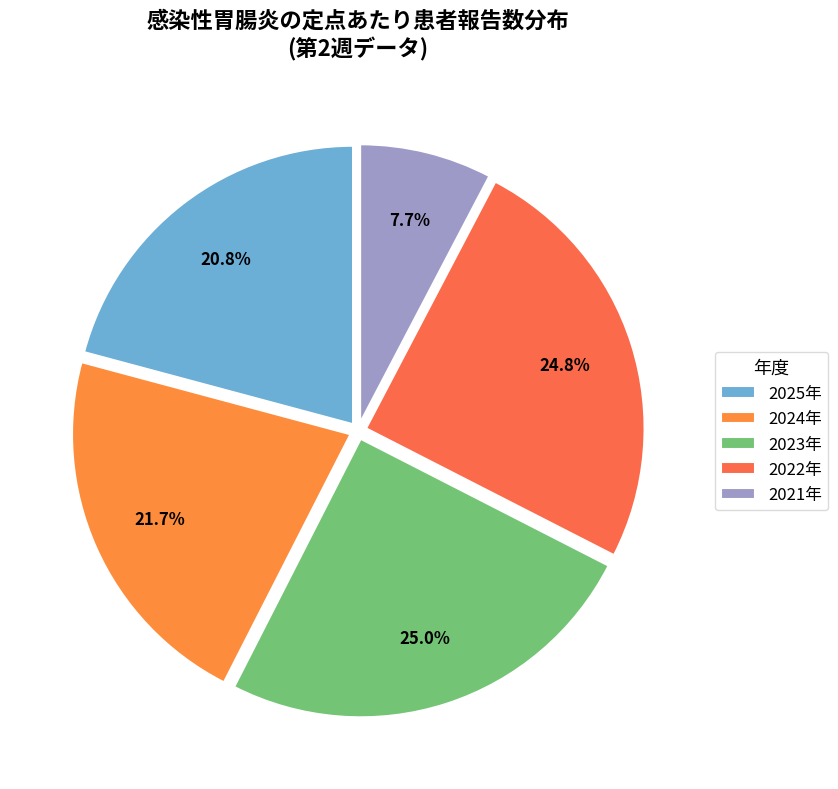

Does any single category account for the majority?

No